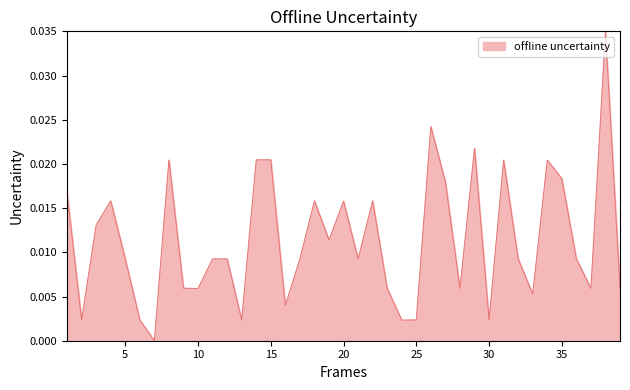

Is this an area chart (filled region under the line)?

Yes